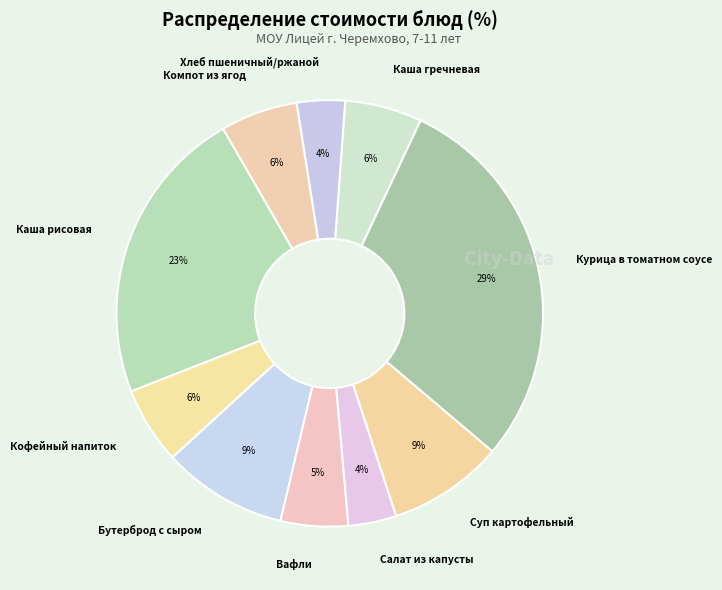

Does Каша рисовая represent more than half of the total?

No